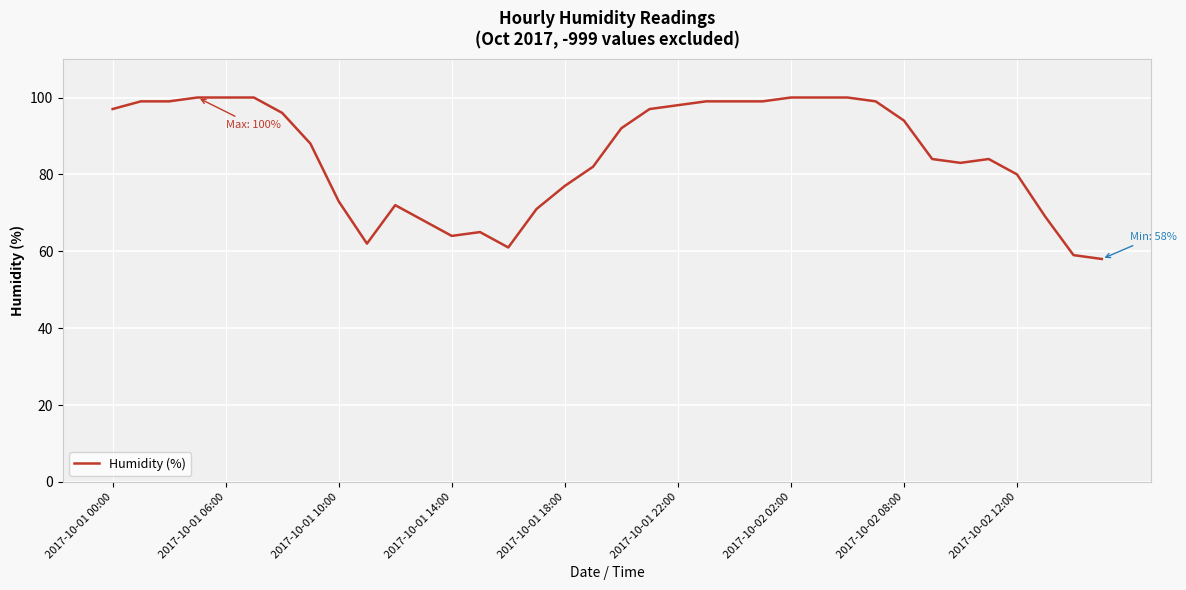

What is the difference between the maximum and minimum values?

42